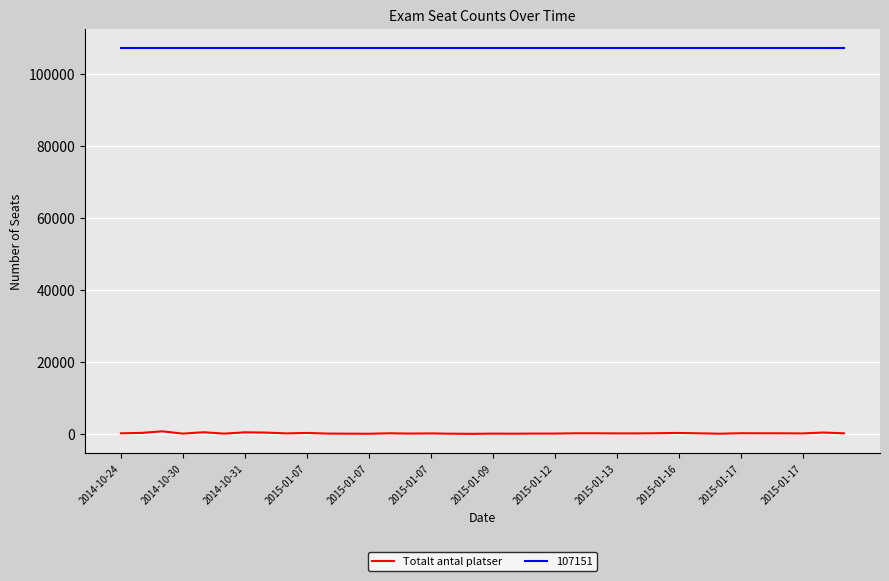

Which series has the widest spread of values?

Totalt antal platser